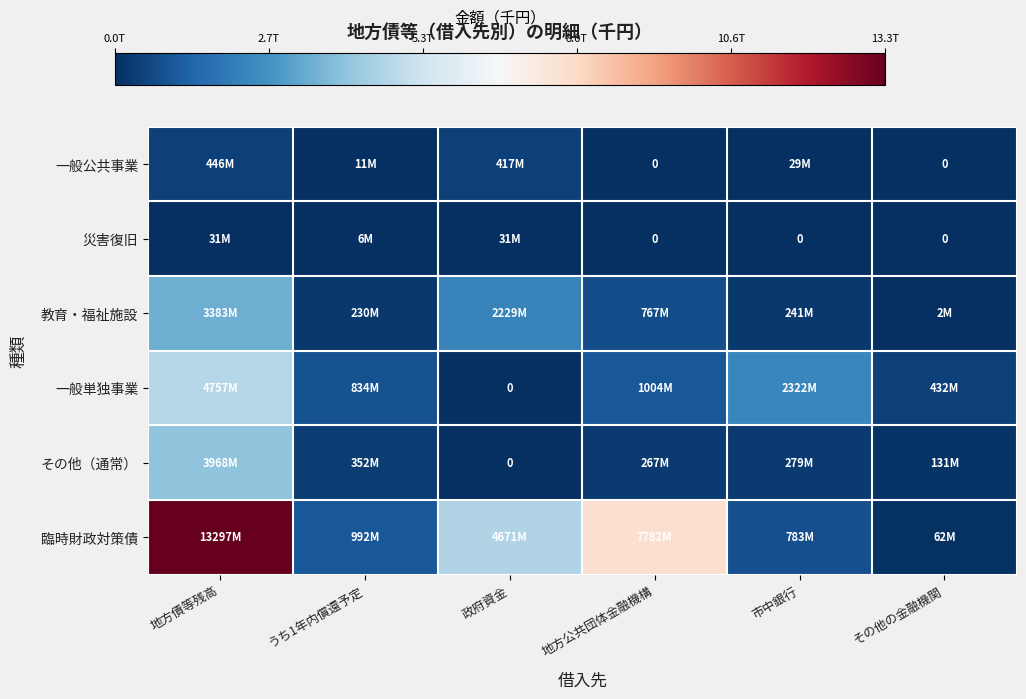

At which category is the sum across all series the highest?

地方債等残高